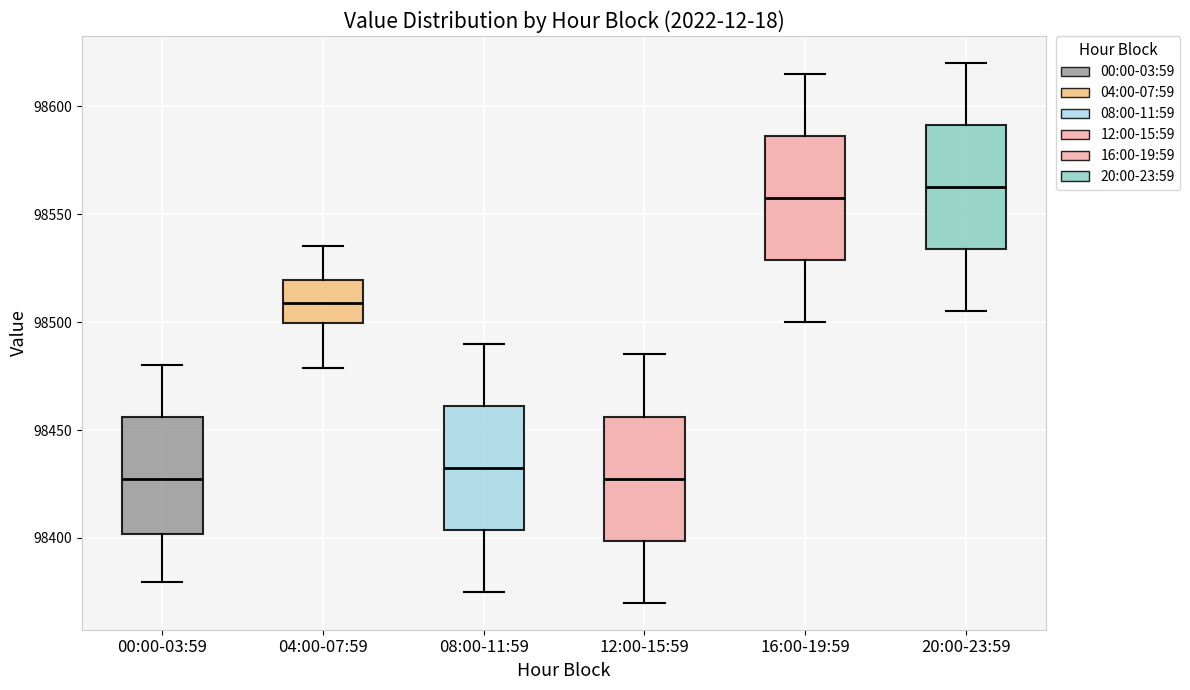

Reading left to right, read every box against the y-axis: the position of its median line, the range the box covers, and the ends of its whiskers. The values are not printed on the chart, so give them approximately, as read against the axis.

00:00-03:59: median 98425, box 98400 to 98455, whiskers 98380 to 98480
04:00-07:59: median 98510, box 98500 to 98520, whiskers 98480 to 98535
08:00-11:59: median 98435, box 98405 to 98460, whiskers 98375 to 98490
12:00-15:59: median 98430, box 98400 to 98455, whiskers 98370 to 98485
16:00-19:59: median 98560, box 98530 to 98585, whiskers 98500 to 98615
20:00-23:59: median 98565, box 98535 to 98590, whiskers 98505 to 98620